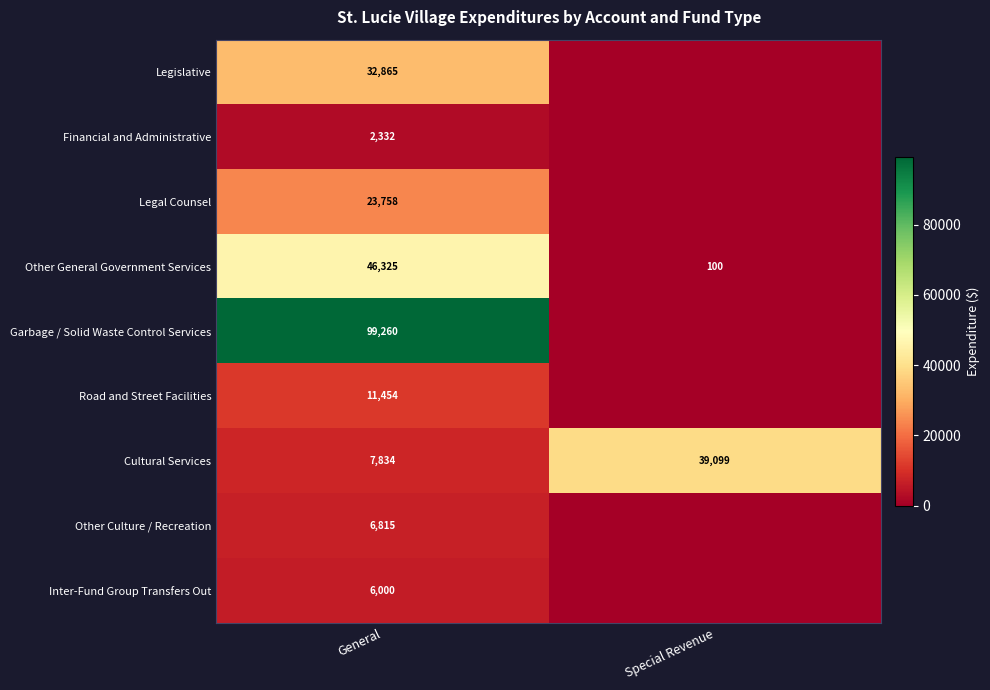

What is the difference between the Other General Government Services values at Special Revenue and General?

46225